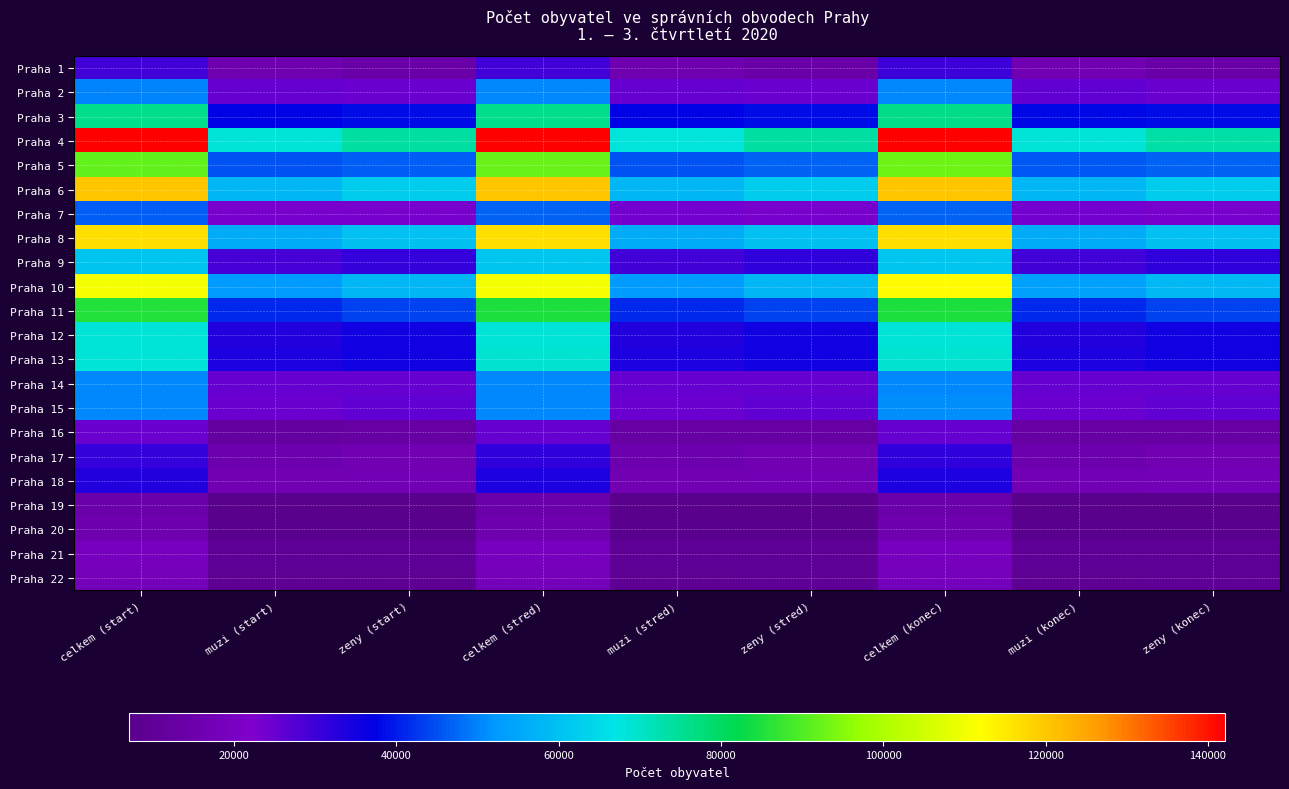

Which has a higher value, celkem (start) or celkem (konec)?

celkem (konec)